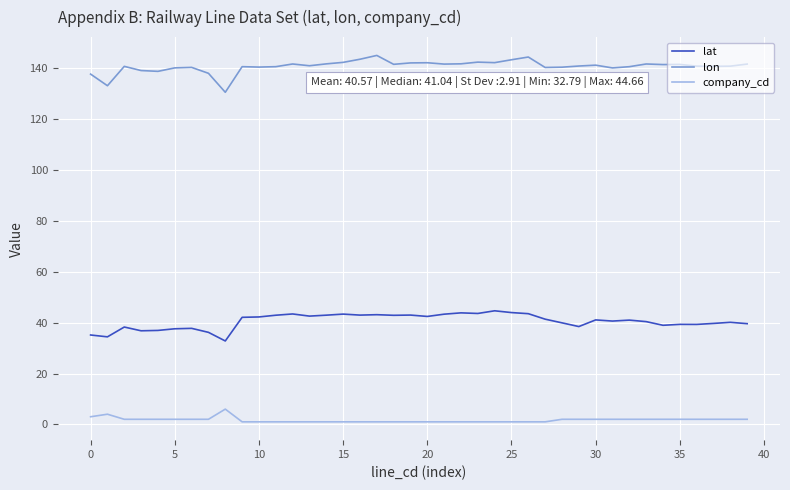

Which series has the largest total across all categories?

lon